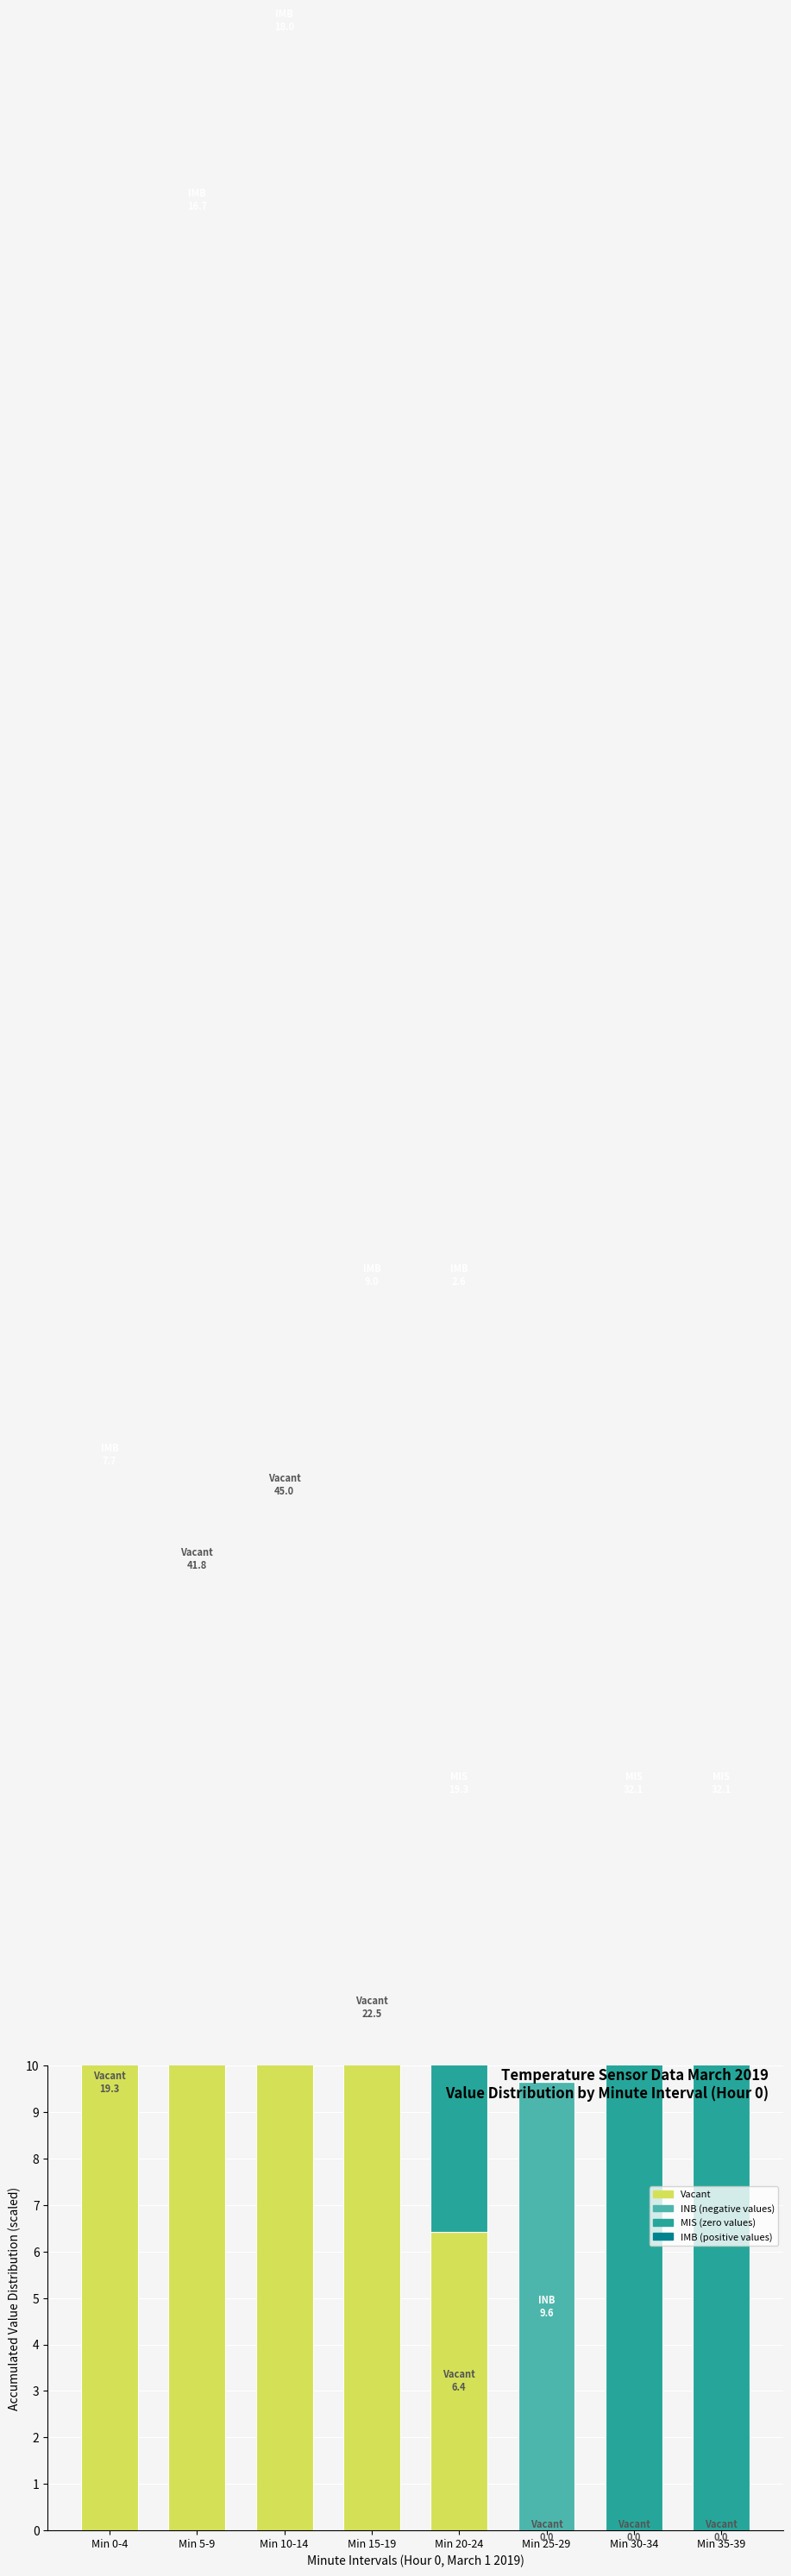

Which series has the largest range (max minus min)?

Vacant